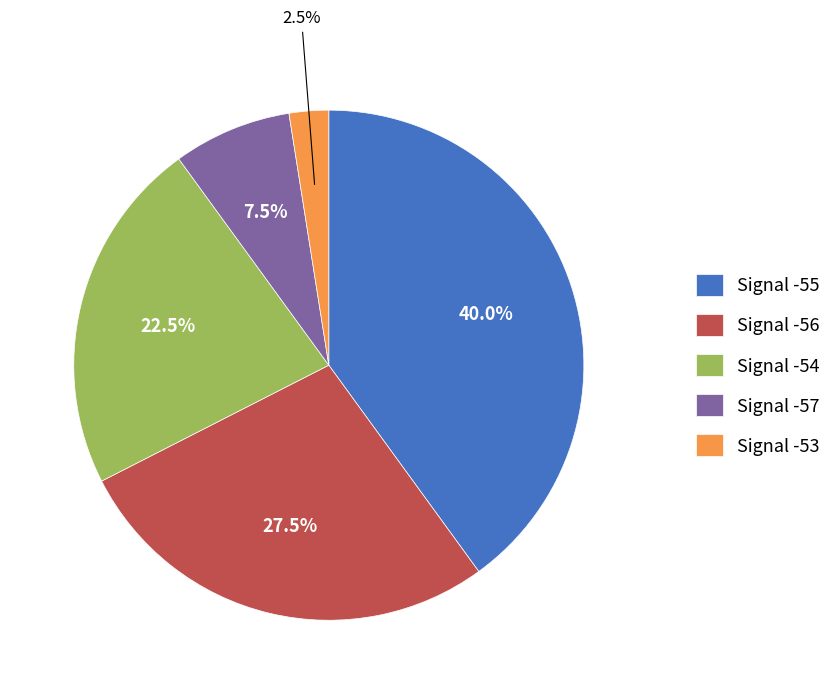

What is the smallest slice in the pie chart?

Signal -53